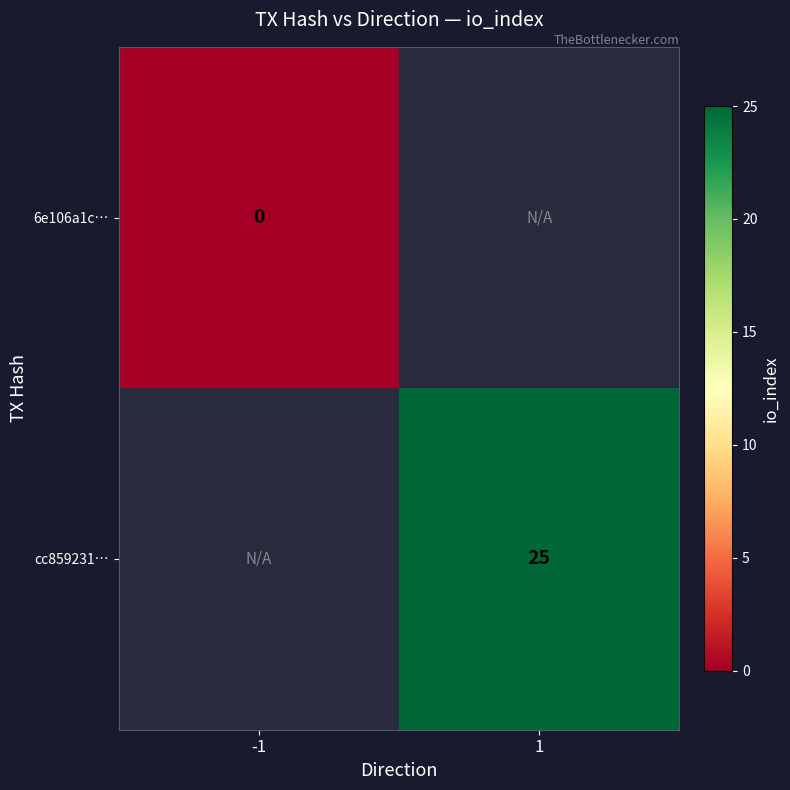

Which label corresponds to the largest value in the chart?

1